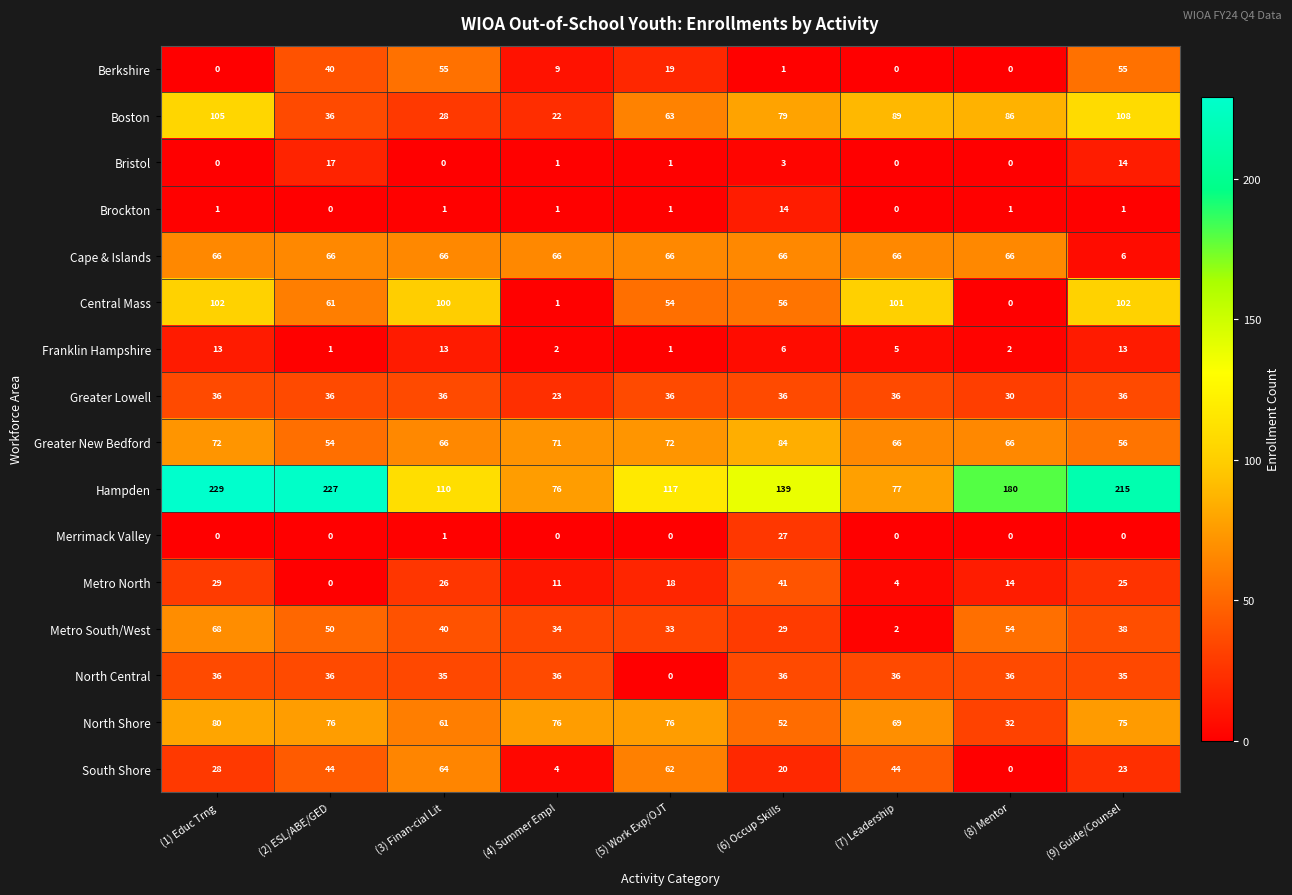

What is the difference between the Metro South/West values at (8) Mentor and (4) Summer Empl?

20